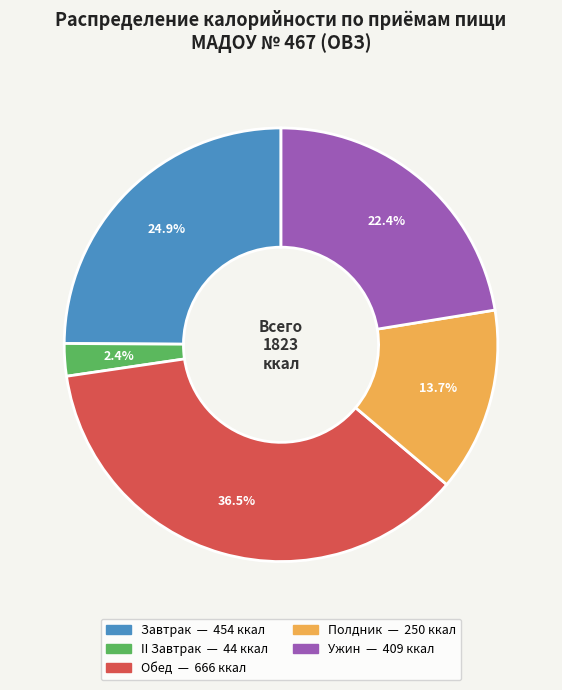

True or false: Полдник accounts for 14% of the total.

True